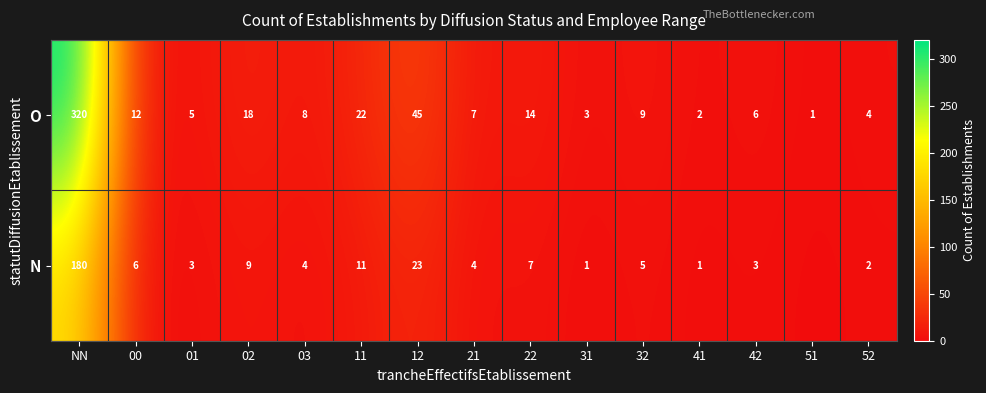

What is the total value across all series at 31?

4